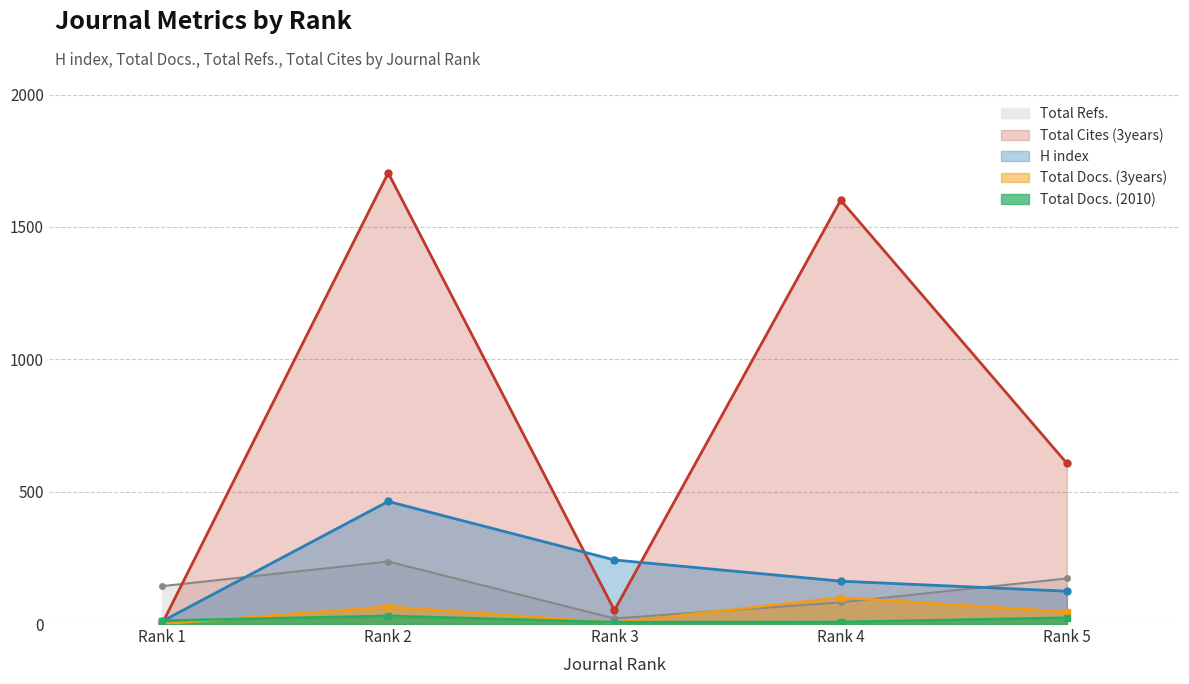

True or false: Total Refs. has more than 2 interior local peaks.

False